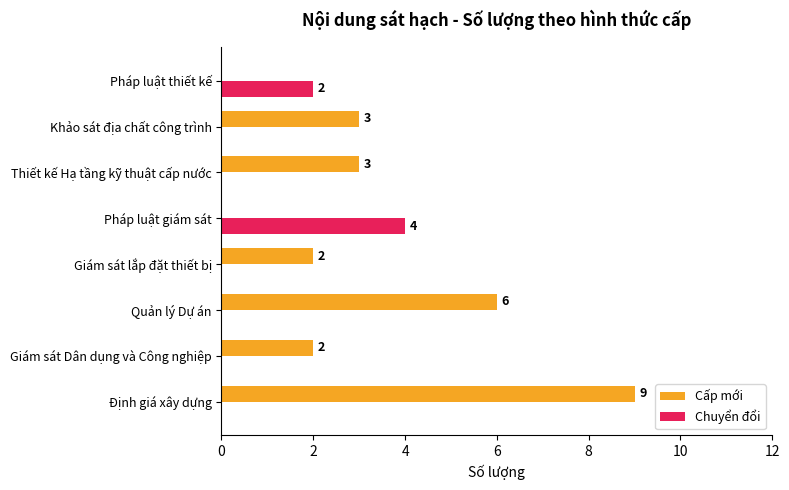

What is the sum of all Chuyển đổi values?

6